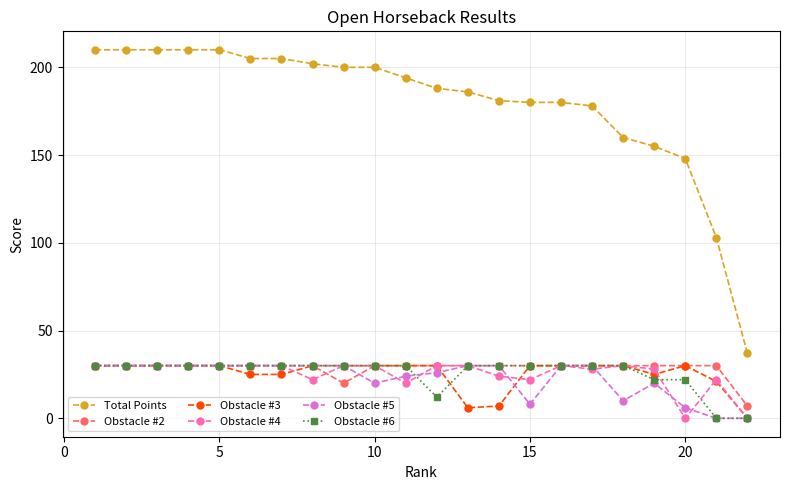

Which series has the largest total across all categories?

Total Points